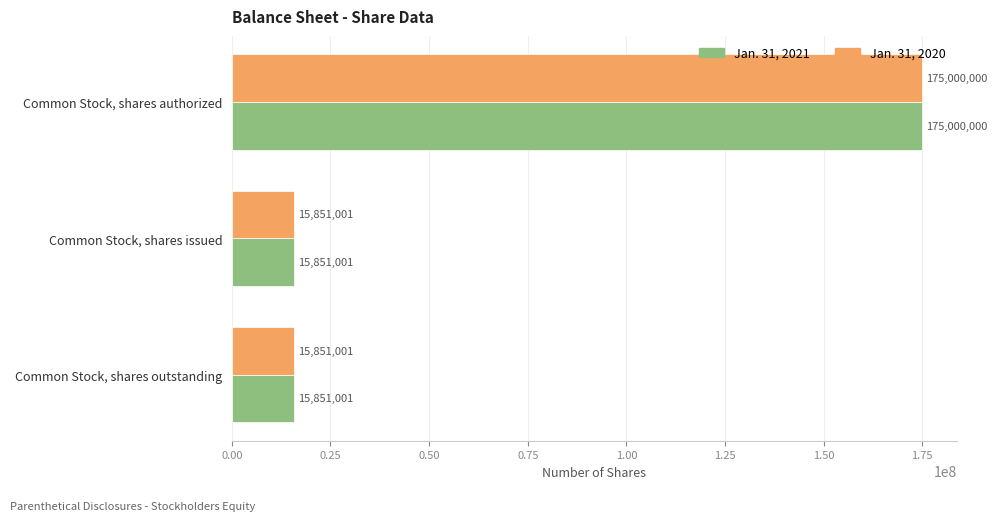

What is the lowest value of the Jan. 31, 2021 series?

15851001